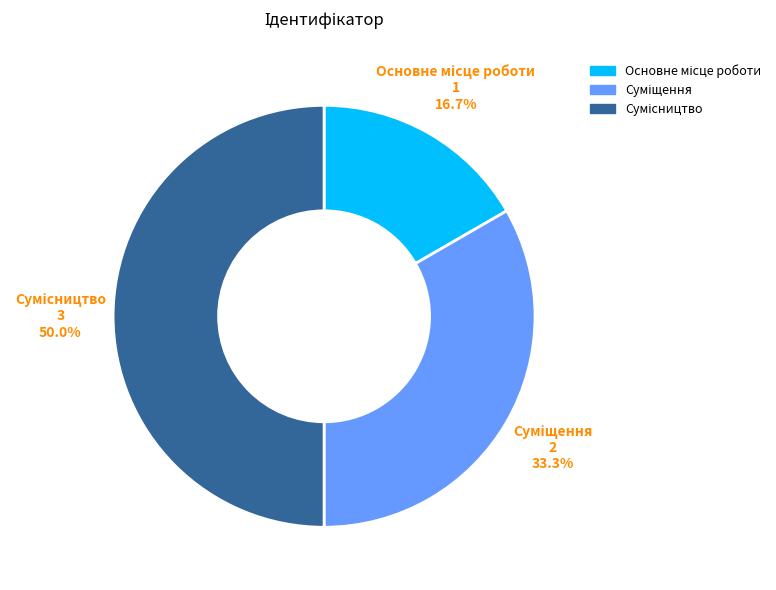

To the nearest percent, what portion does Основне місце роботи represent?

17%